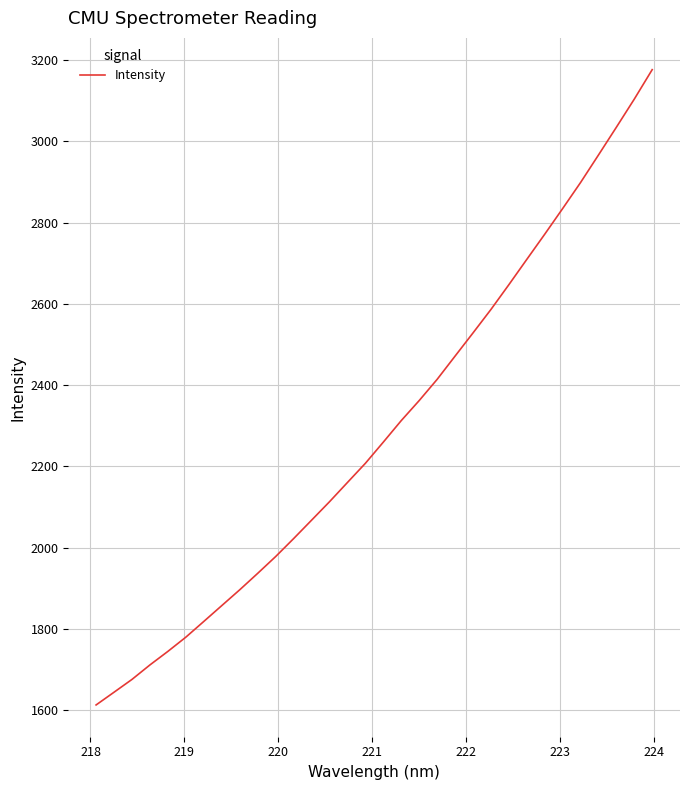

What is the greatest value displayed?

3176.7